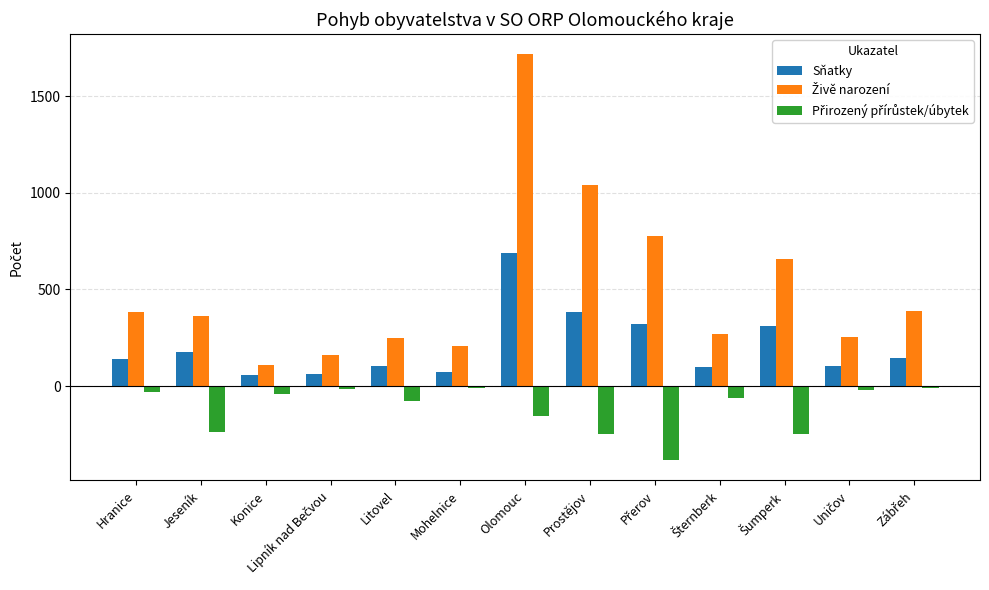

Does the chart contain any negative values?

Yes